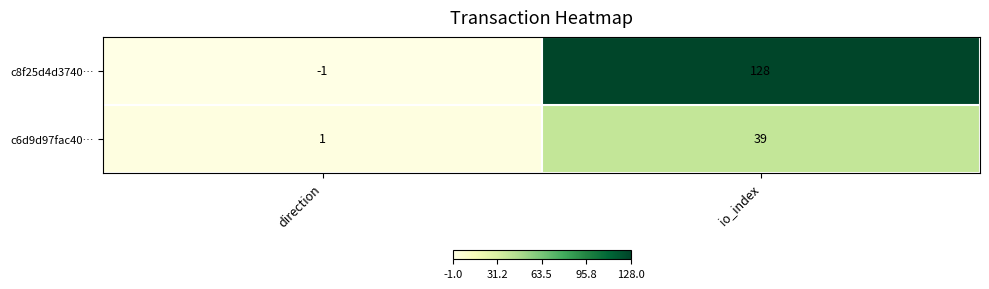

Read the c8f25d4d3740… value at io_index, to the nearest 10.

130